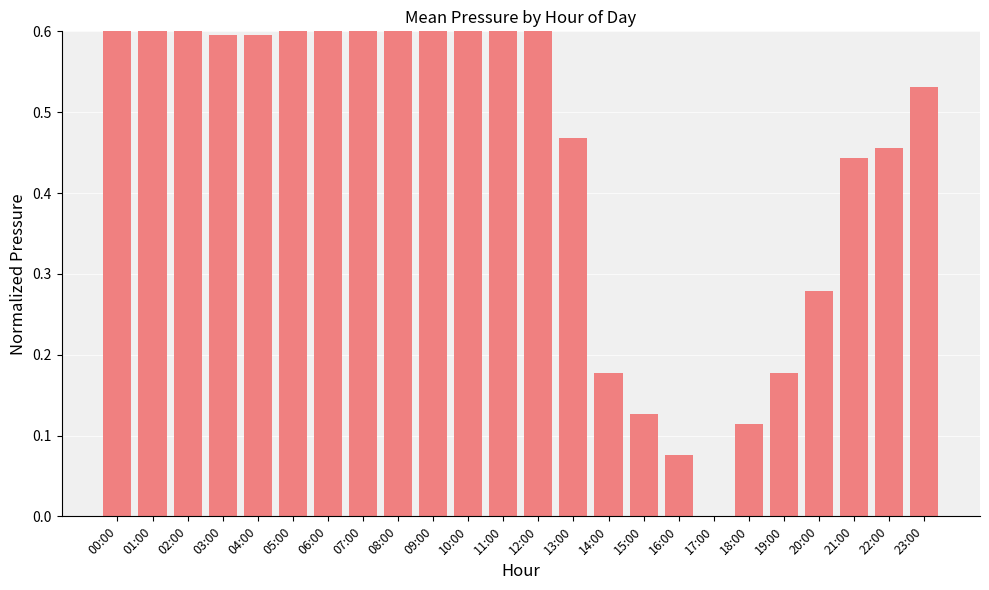

How many series are shown in this chart?

1